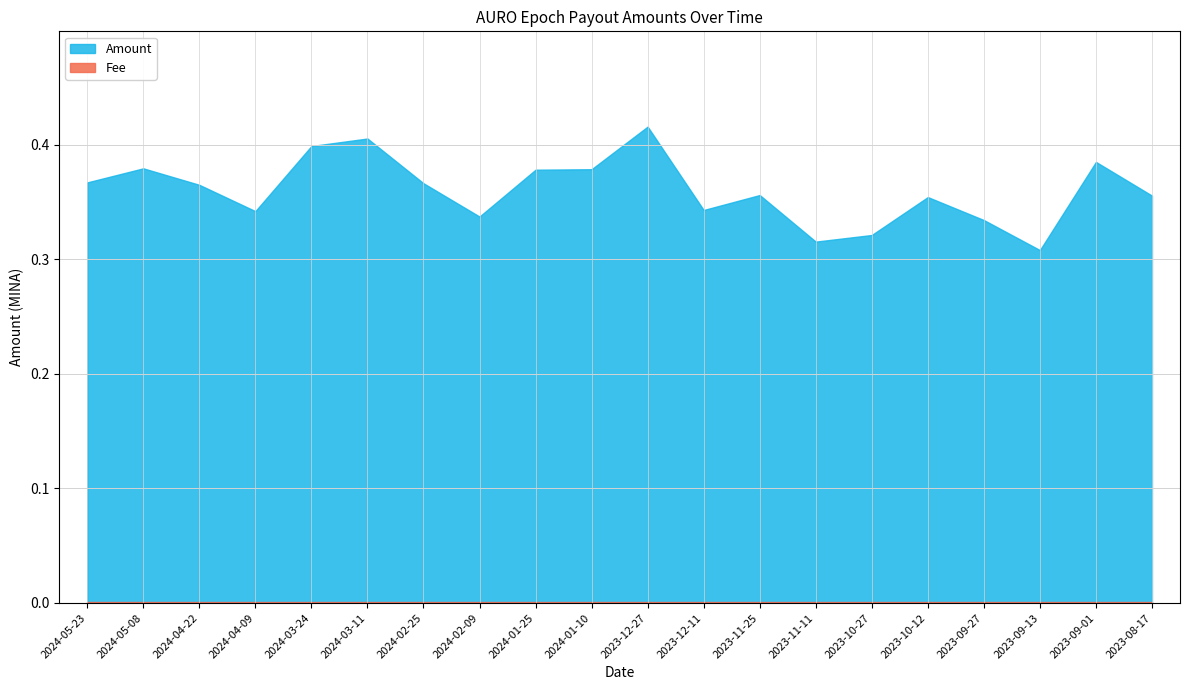

Which series changed the most between 2023-11-25 and 2023-09-01?

Amount